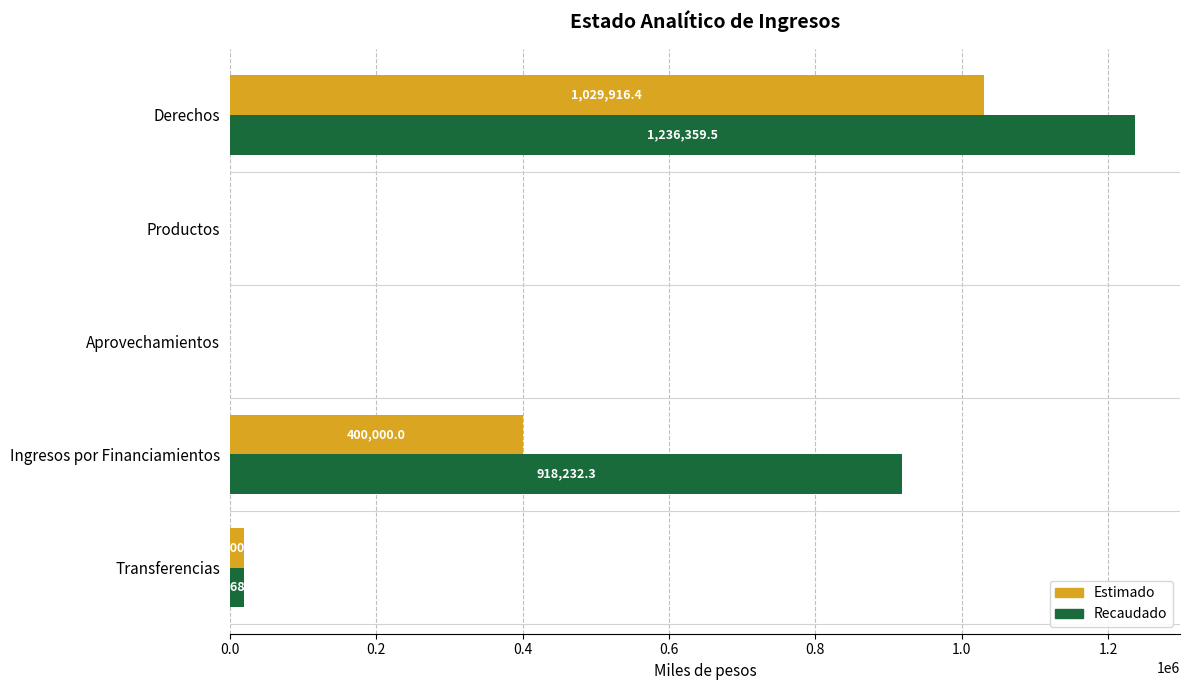

Between Productos and Ingresos por Financiamientos, which series saw the biggest shift?

Recaudado